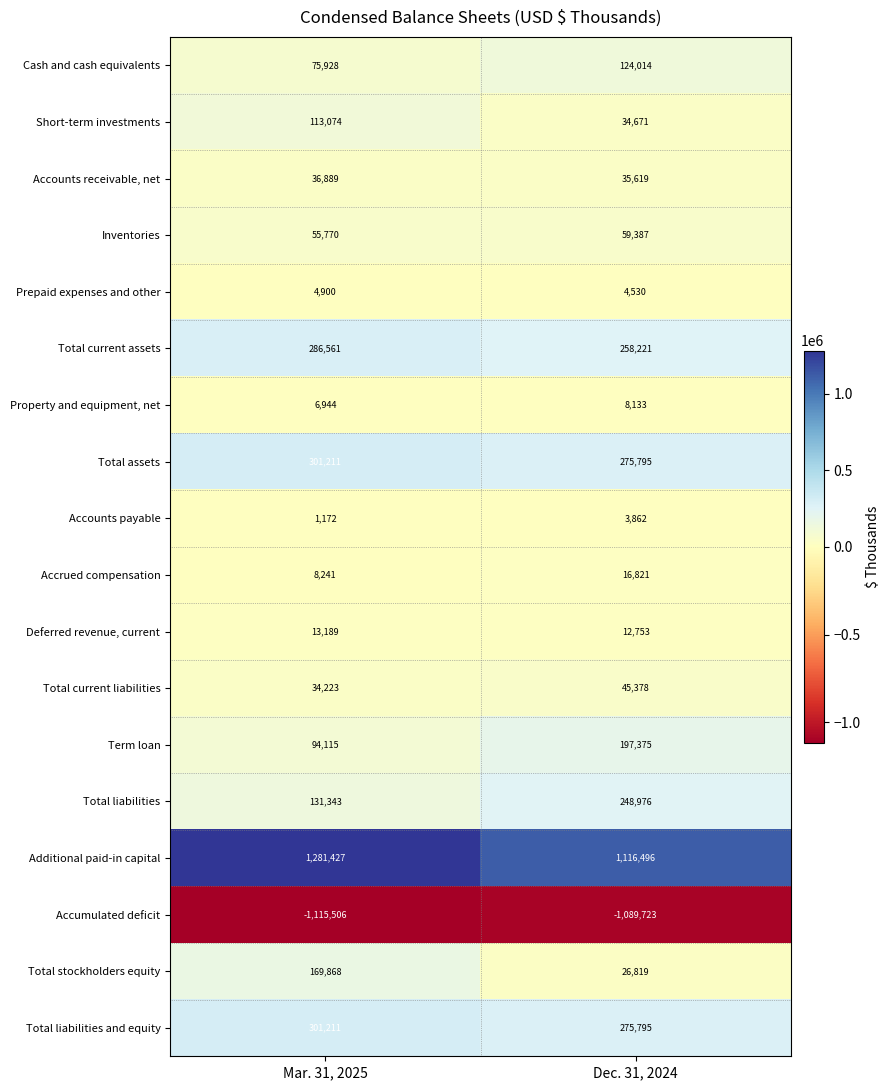

True or false: Term loan has a value of 324530 at Dec. 31, 2024.

False